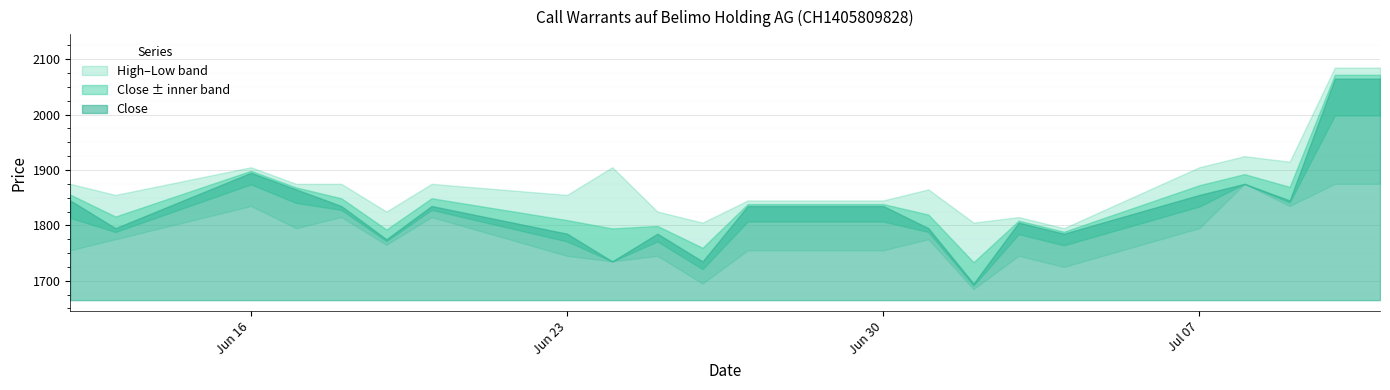

Rank the categories by Low value from lowest to highest.

02.07.2025, 26.06.2025, 04.07.2025, 24.06.2025, 23.06.2025, 25.06.2025, 03.07.2025, 12.06.2025, 27.06.2025, 30.06.2025, 19.06.2025, 13.06.2025, 01.07.2025, 17.06.2025, 07.07.2025, 18.06.2025, 20.06.2025, 16.06.2025, 09.07.2025, 08.07.2025, 10.07.2025, 11.07.2025